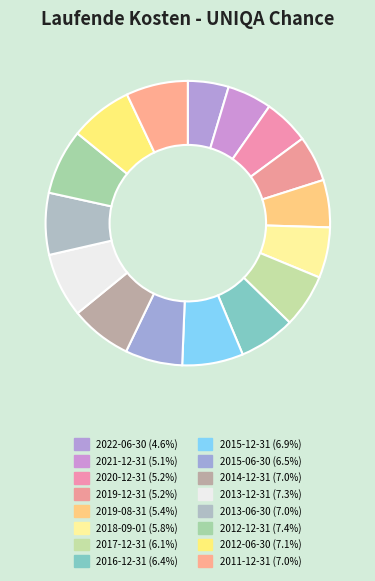

Does any single category account for the majority?

No